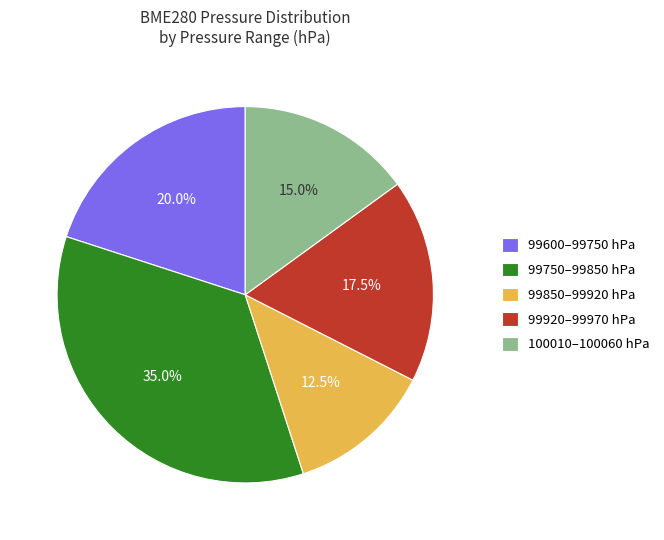

Does 99920–99970 hPa represent more than half of the total?

No